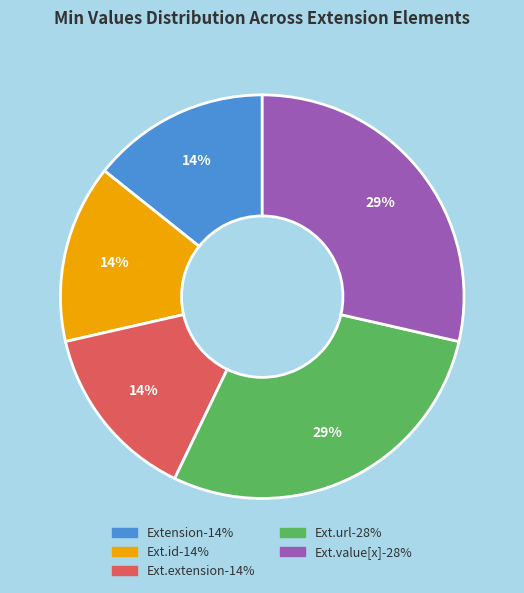

Does any single category account for the majority?

No